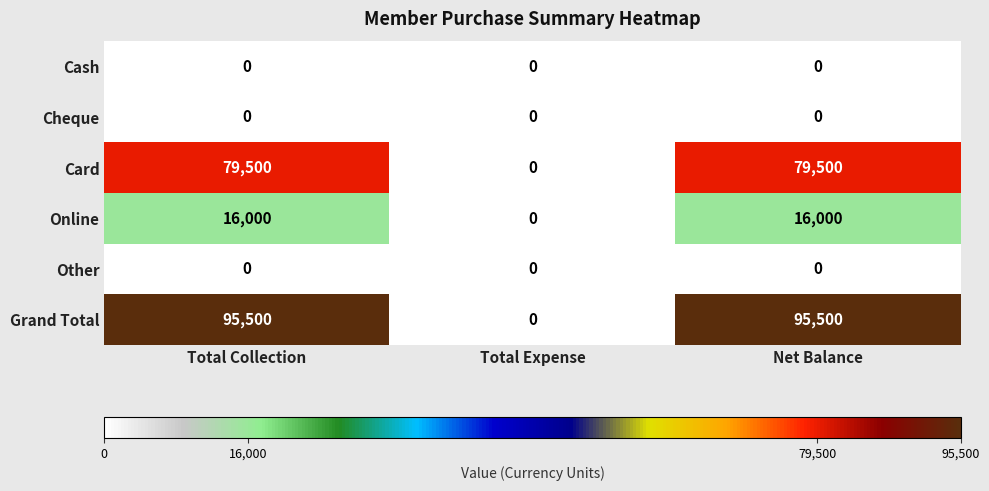

Reading right to left, list all the values displayed in this chart.

Cash: 0	0	0
Cheque: 0	0	0
Card: 79500	0	79500
Online: 16000	0	16000
Other: 0	0	0
Grand Total: 95500	0	95500